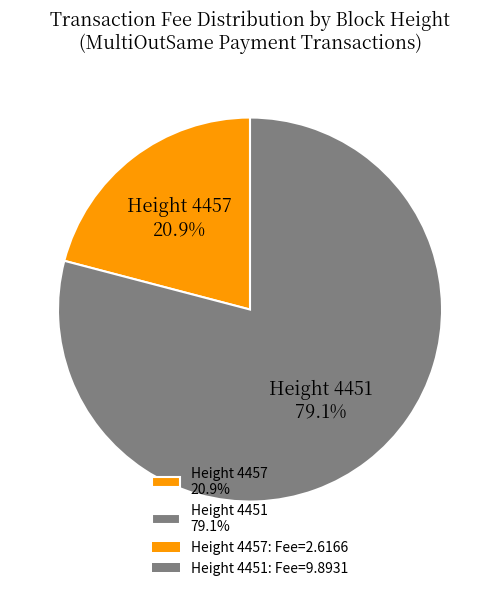

Do Height 4451 79.1% and Height 4457 20.9% together represent more than half of the pie?

Yes